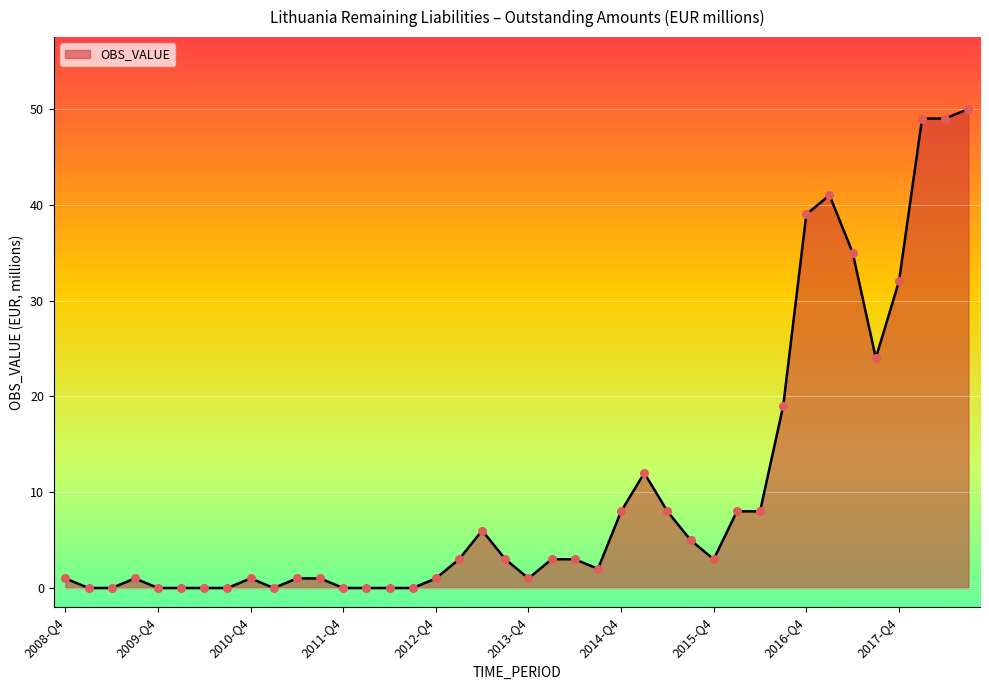

What is the difference between the maximum and minimum values?

50